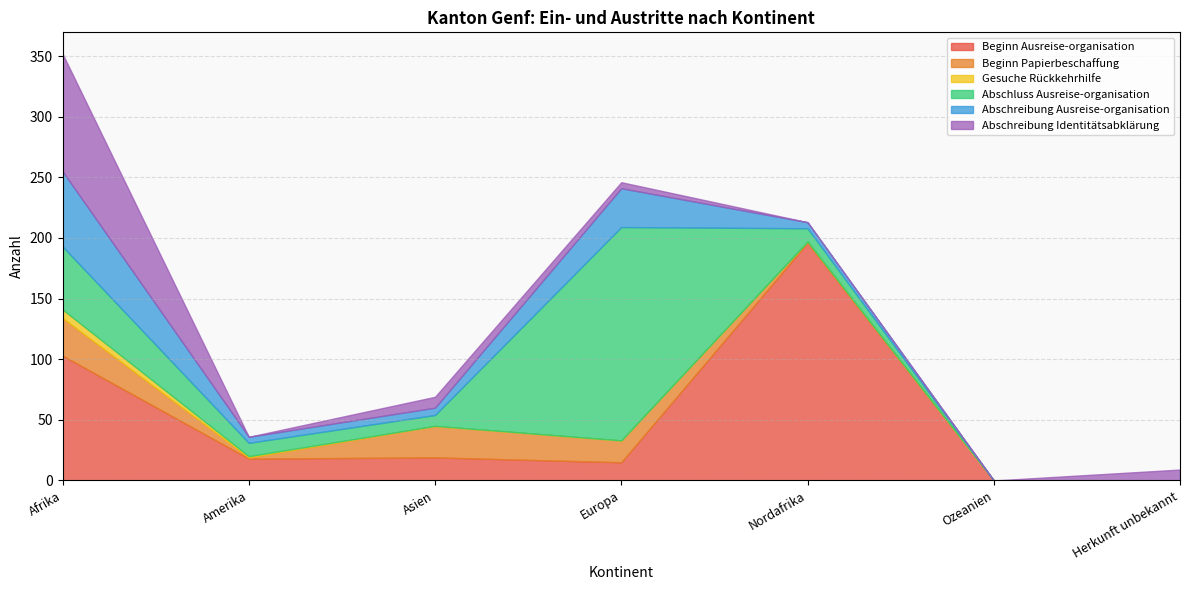

At how many categories does at least one series exceed 118?

2